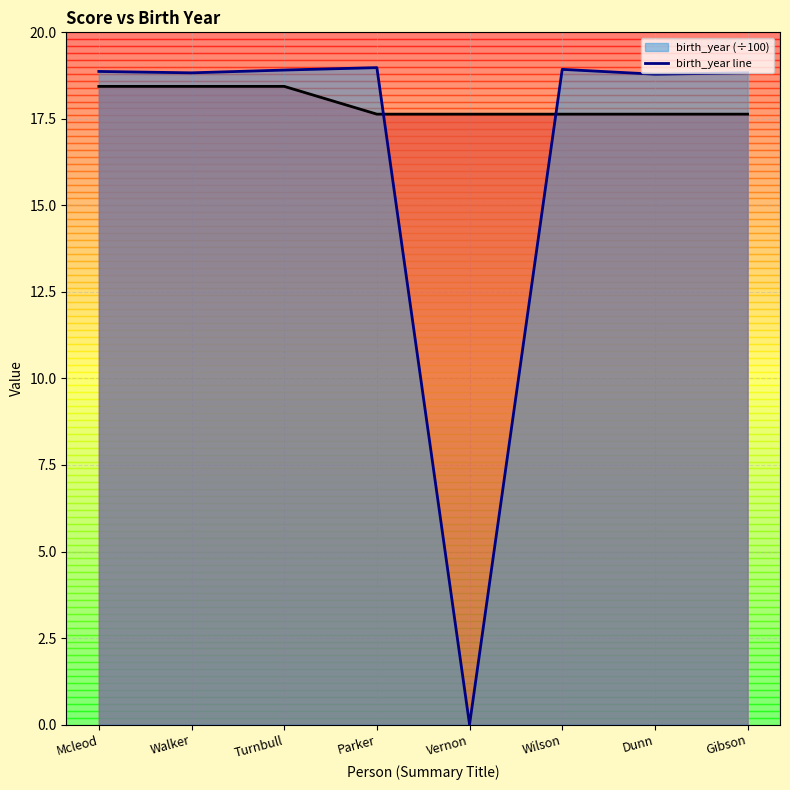

What is the sum of all values?

132.1